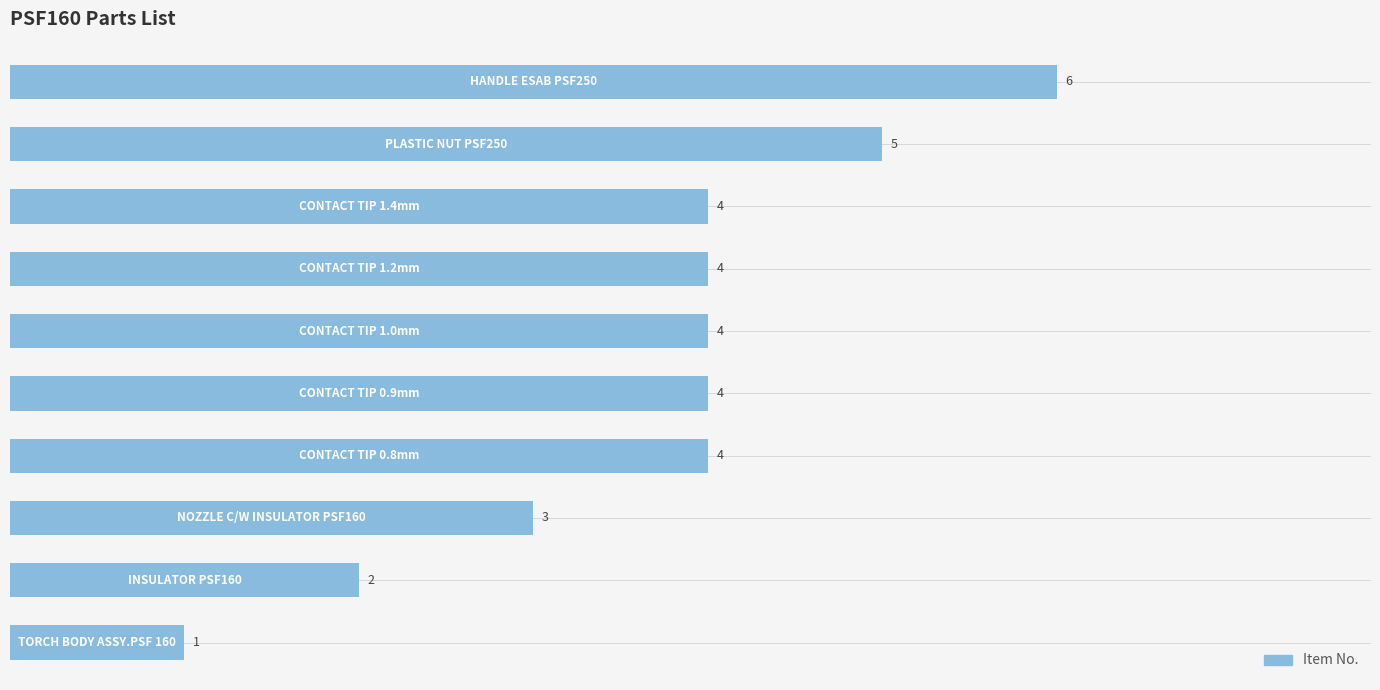

How many values are between 3 and 4?

6